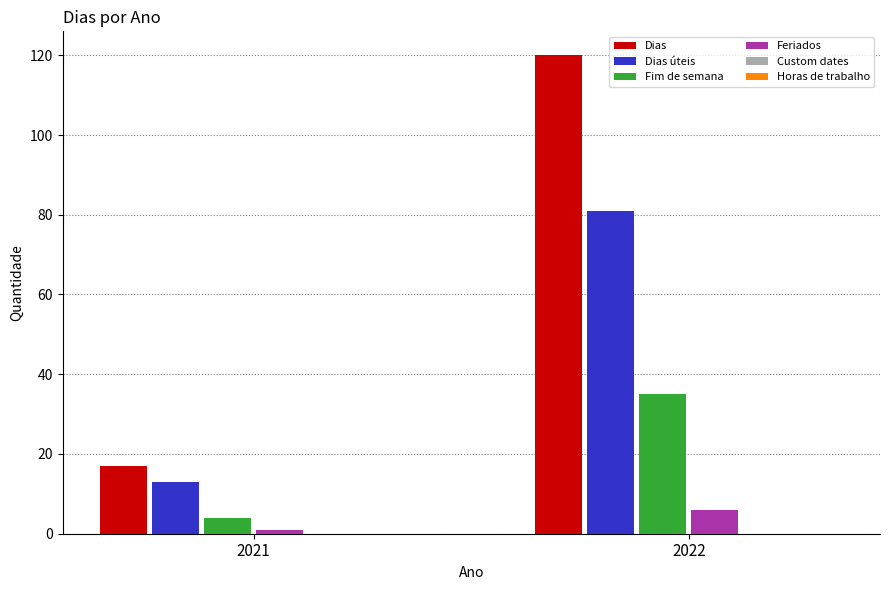

How many data points in Fim de semana are less than 35?

1